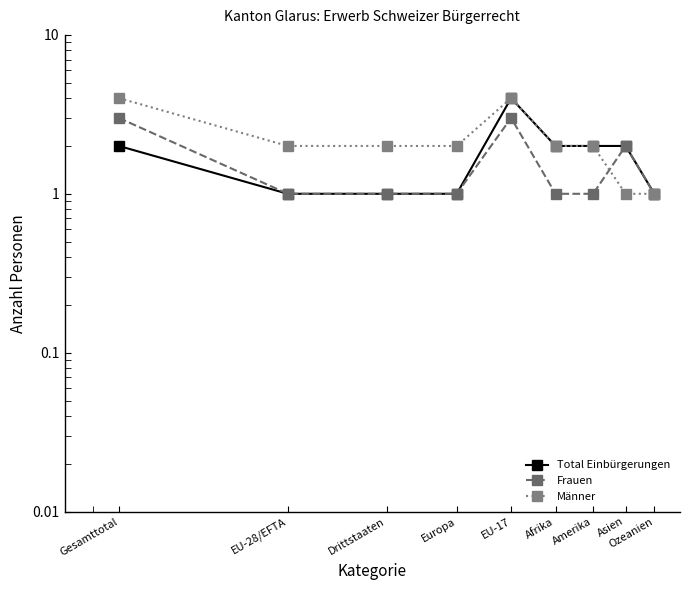

True or false: Frauen has more than 0 points higher than both neighbors.

True